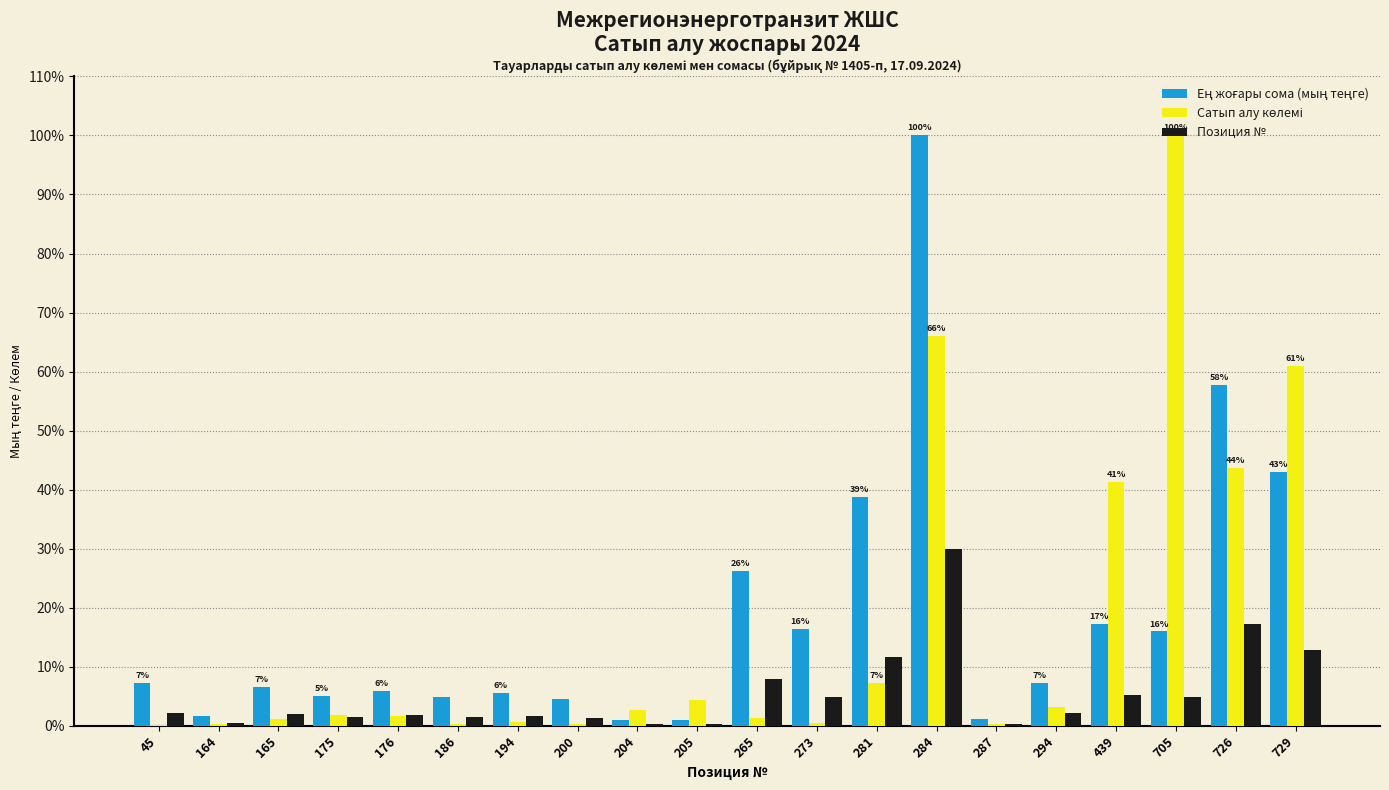

Read the Позиция № value at 176.

1.8